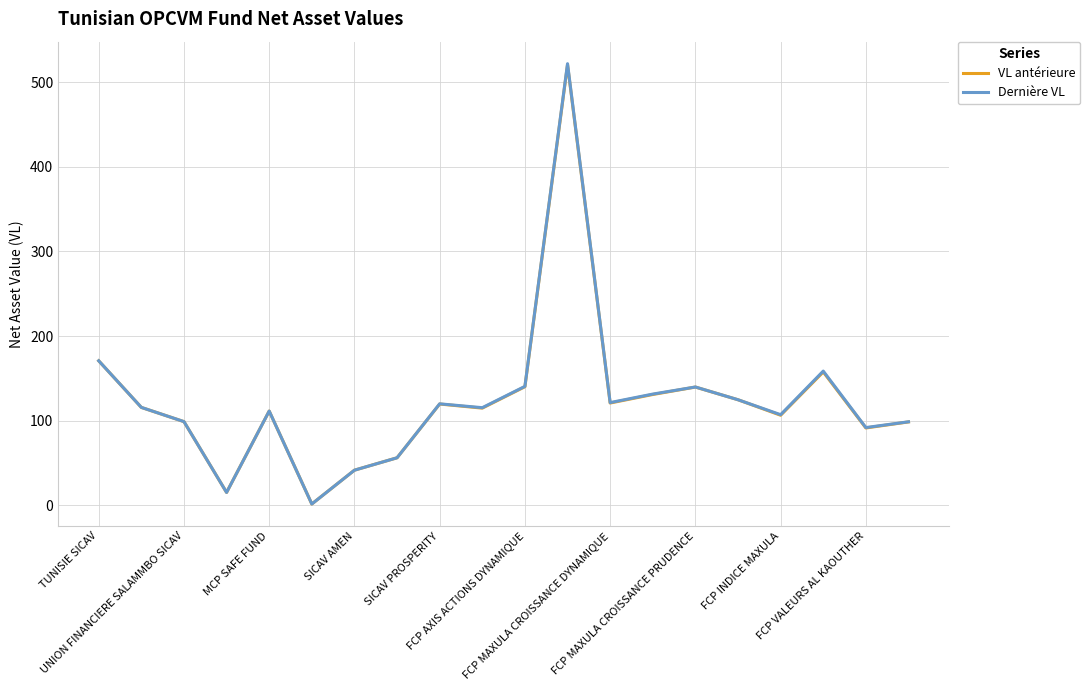

Which series has the widest spread of values?

Dernière VL